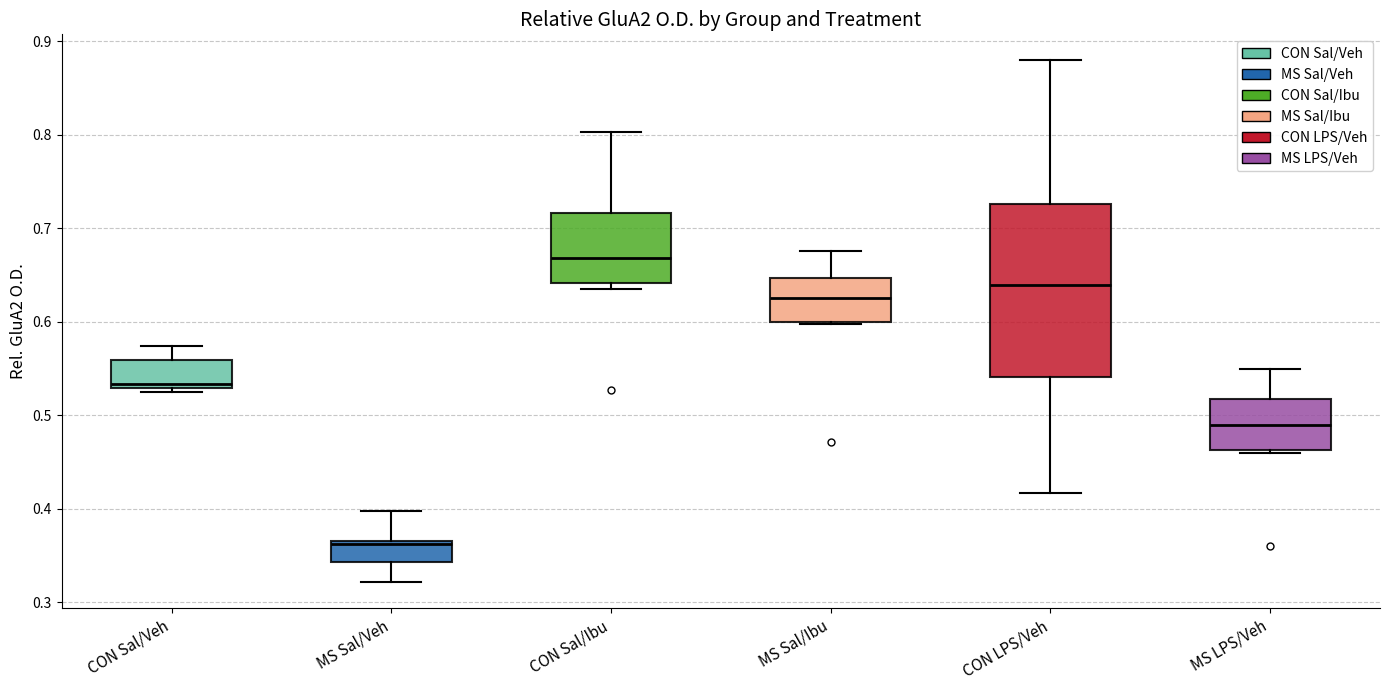

Which box is the tallest, from its lower edge to its upper edge?

CON LPS/Veh